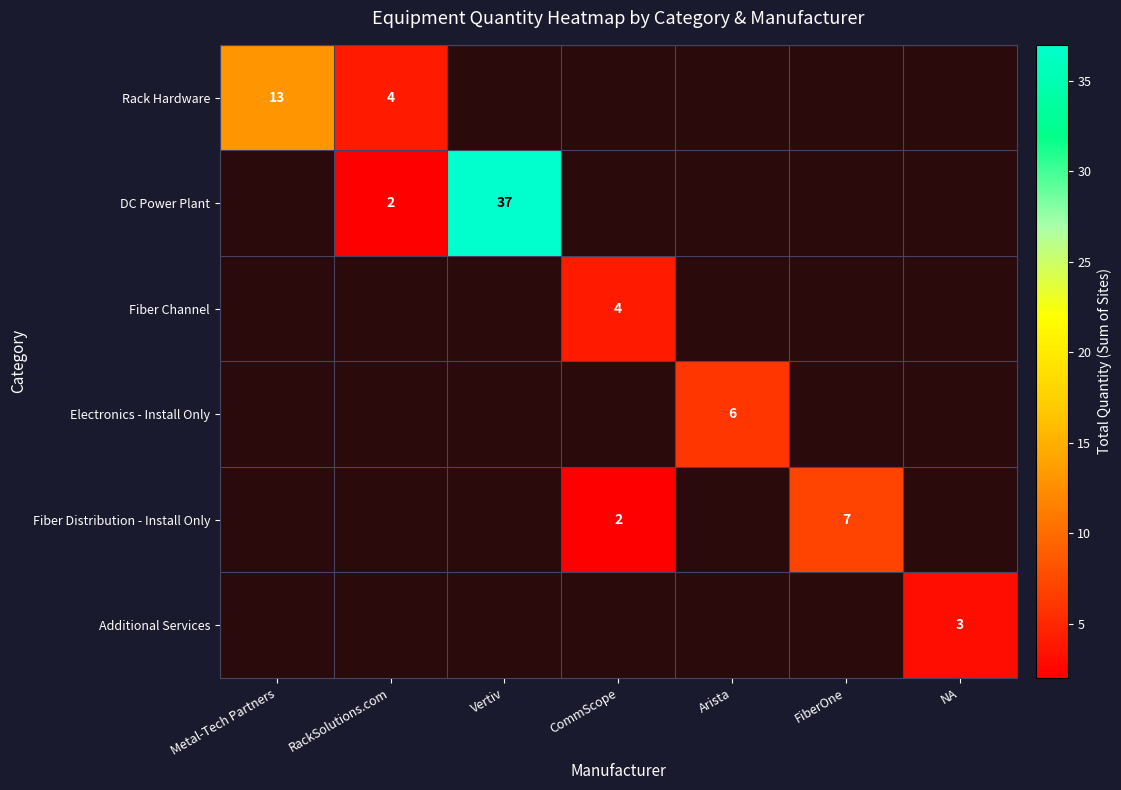

The value of Fiber Distribution - Install Only at FiberOne is 11. True or false?

False